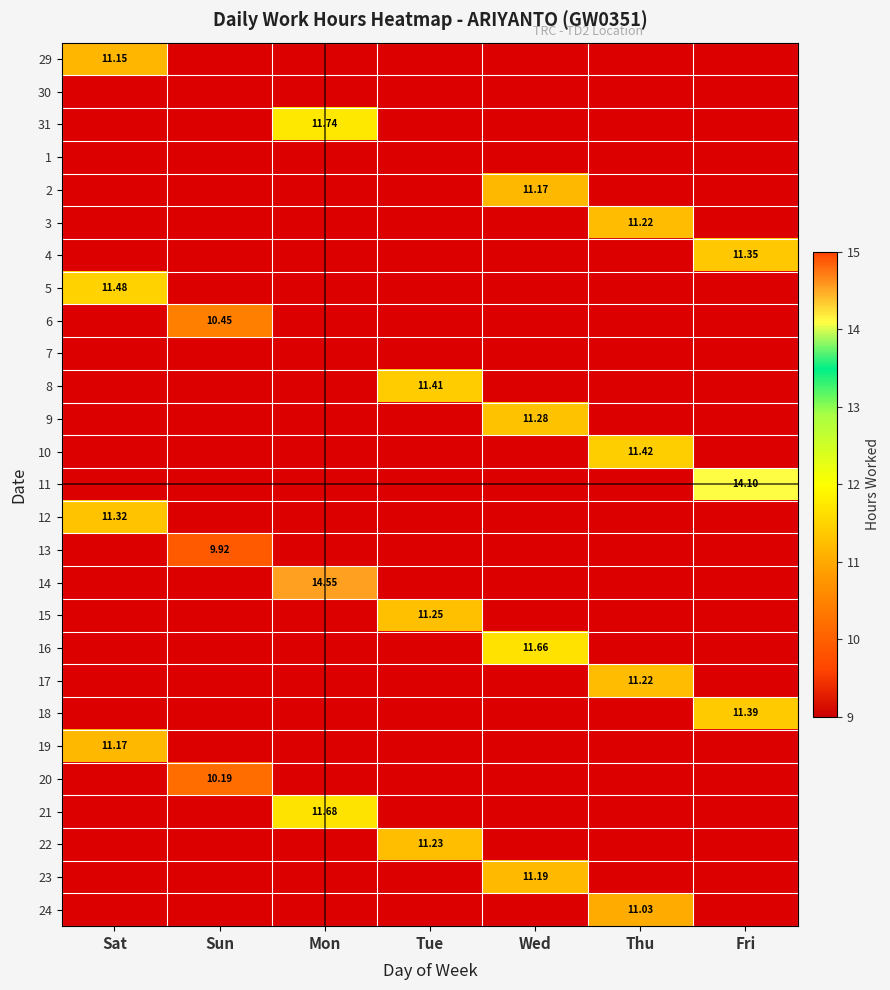

The value of 10 at Thu is 6.2. True or false?

False